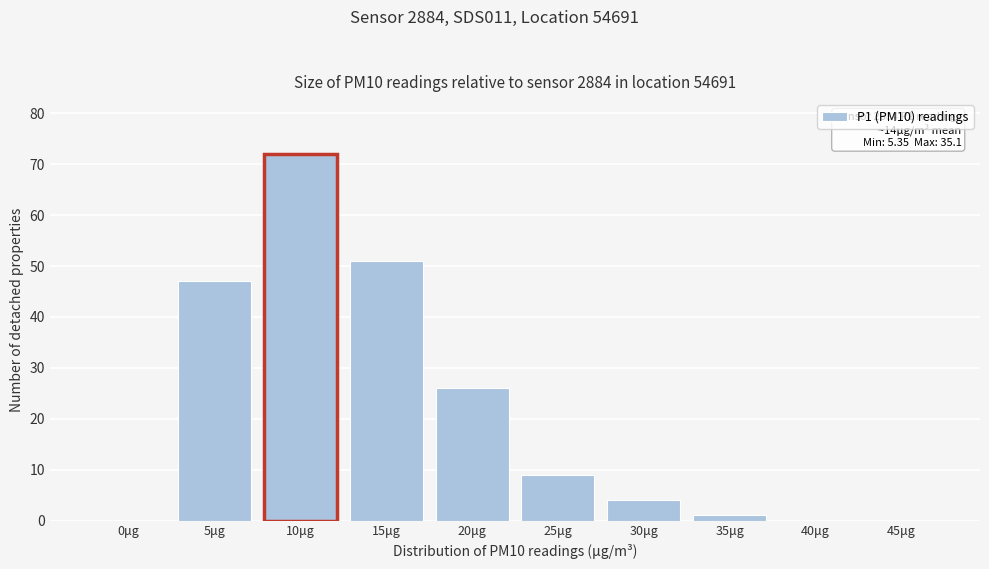

Reading left to right, extract all data points from this chart.

0μg=0	5μg=47	10μg=72	15μg=51	20μg=26	25μg=9	30μg=4	35μg=1	40μg=0	45μg=0